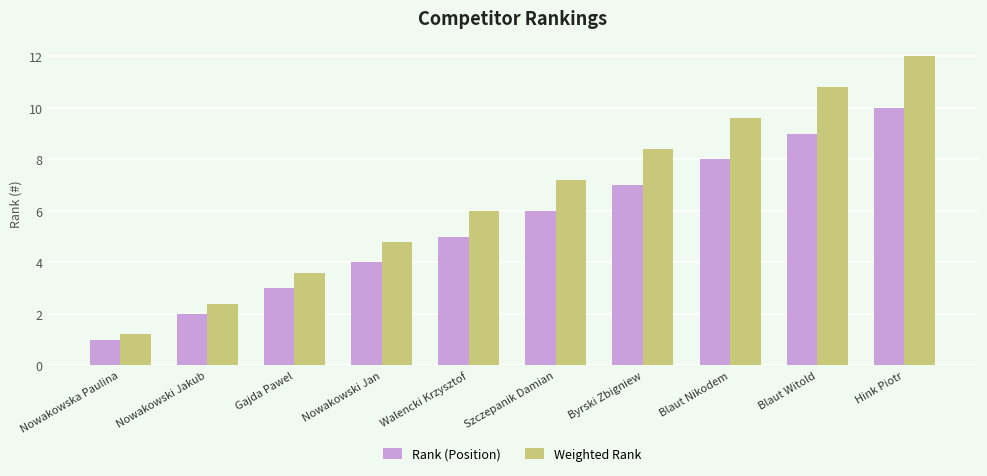

Which series has the largest range (max minus min)?

Weighted Rank